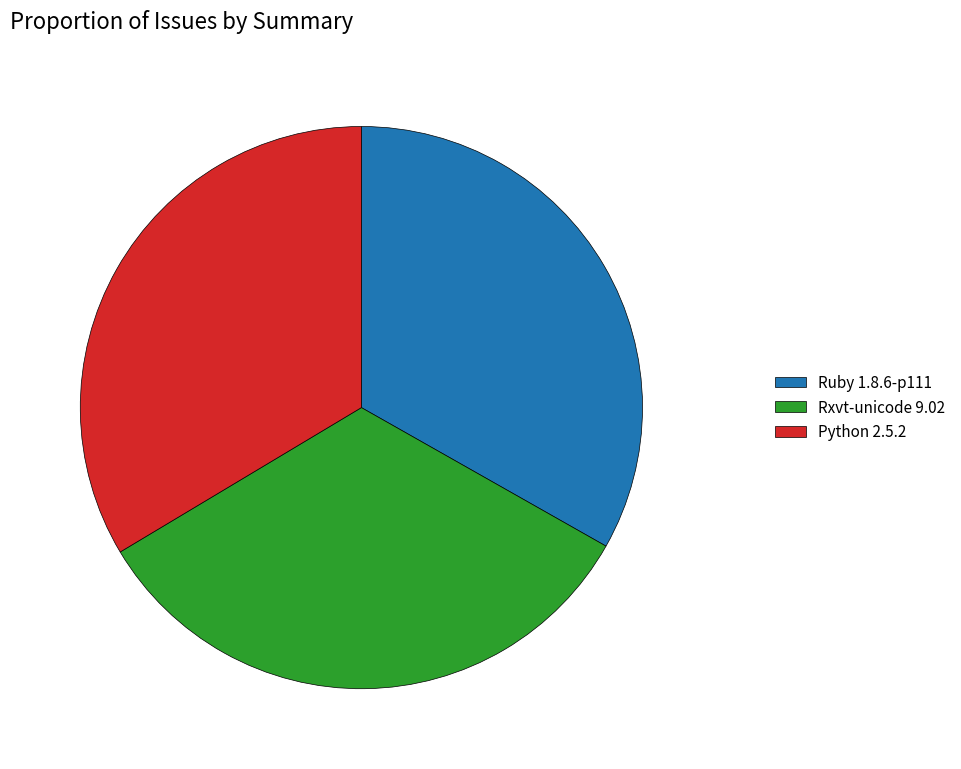

Is there any slice that represents more than half of the pie?

No